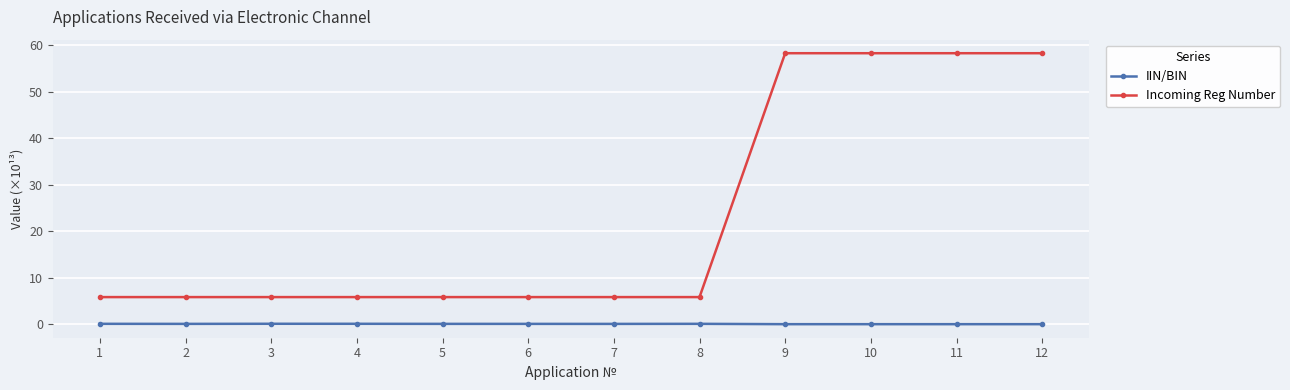

True or false: IIN/BIN and Incoming Reg Number cross at least once.

False